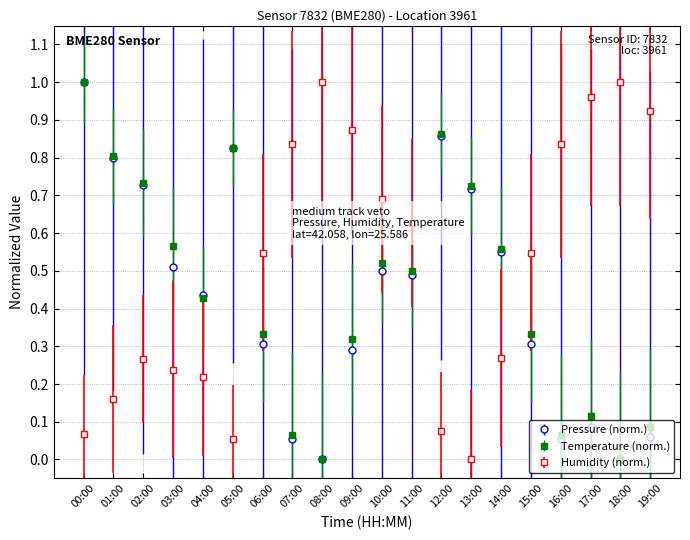

What is the label of the 15th point from the right?

05:00